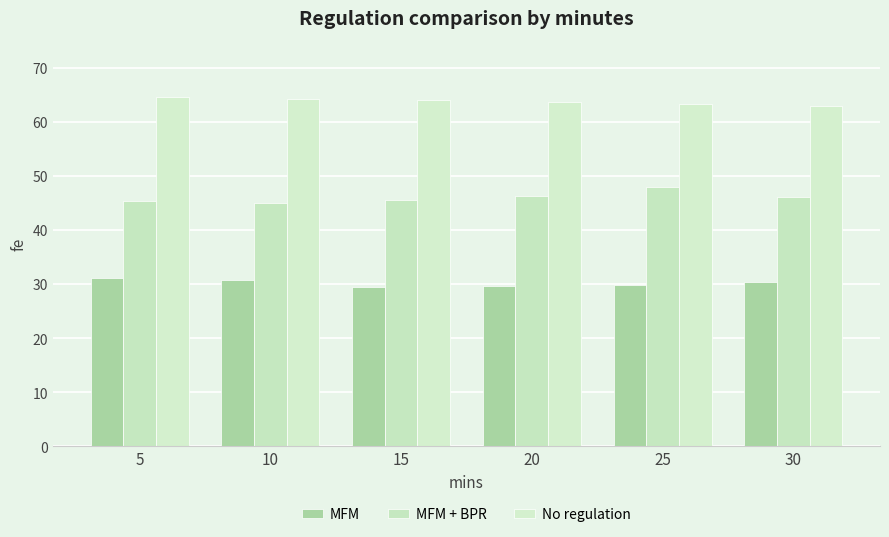

What is the sum of all MFM + BPR values?

276.5